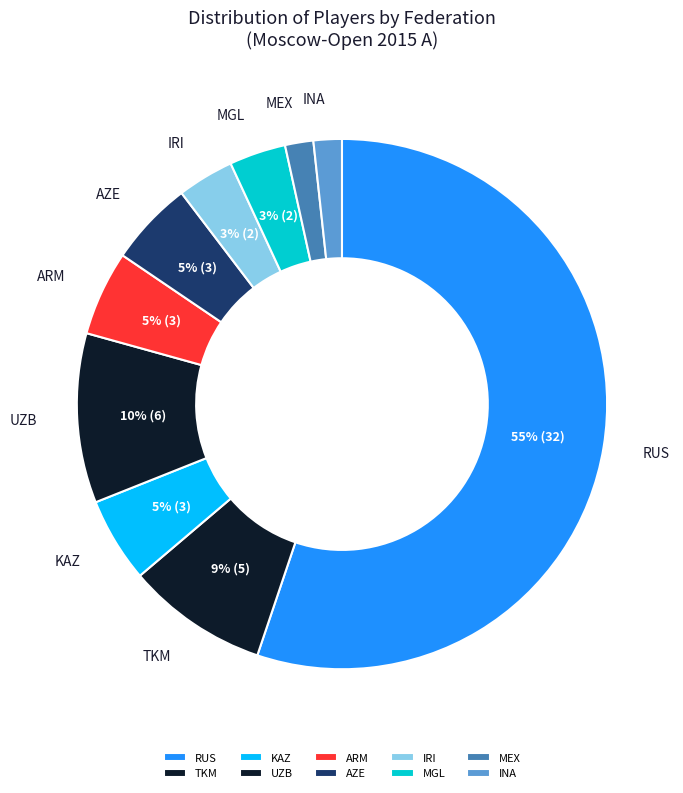

True or false: KAZ accounts for 5% of the total.

True